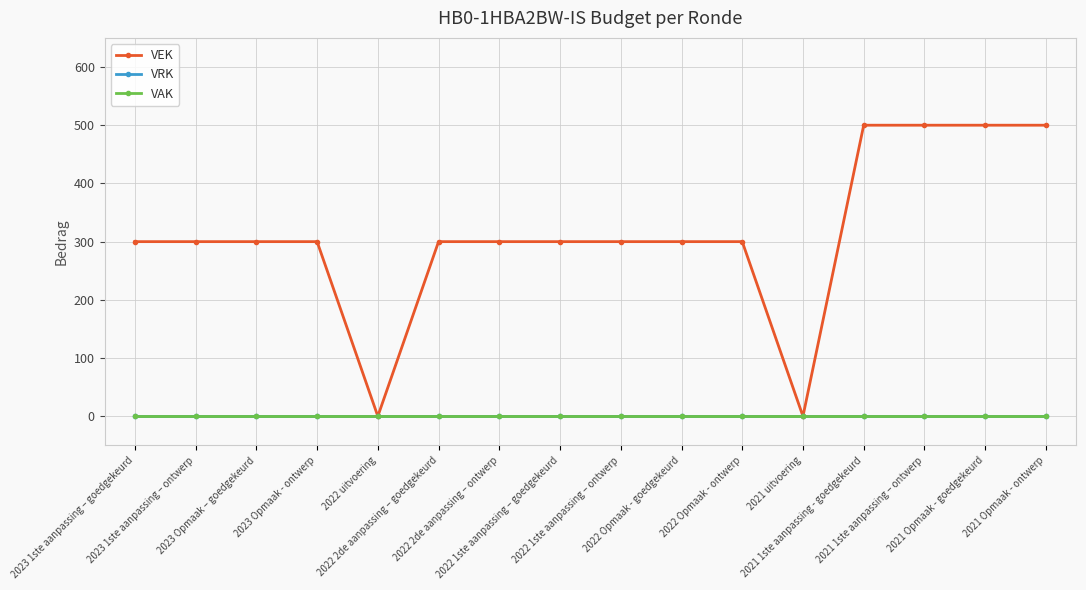

Is this an area chart (filled region under the line)?

No